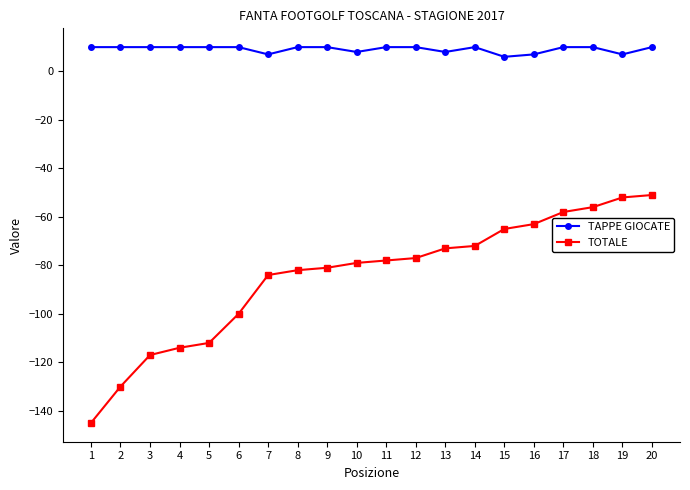

What is the minimum value for TOTALE?

-145